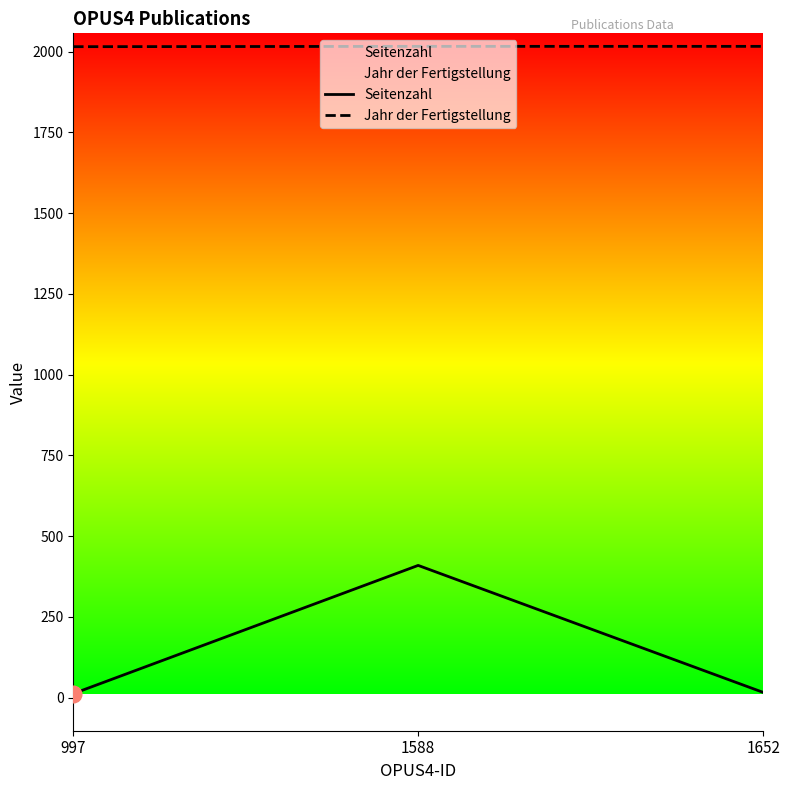

How many data points does each series have?

3